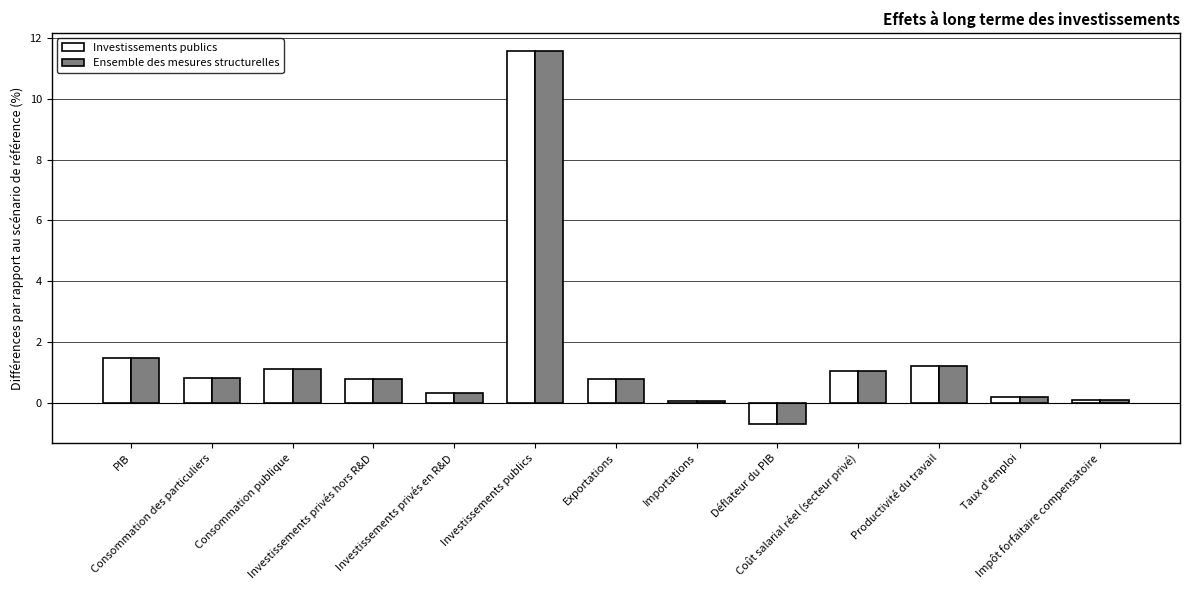

What is the minimum value for Ensemble des mesures structurelles?

-0.7